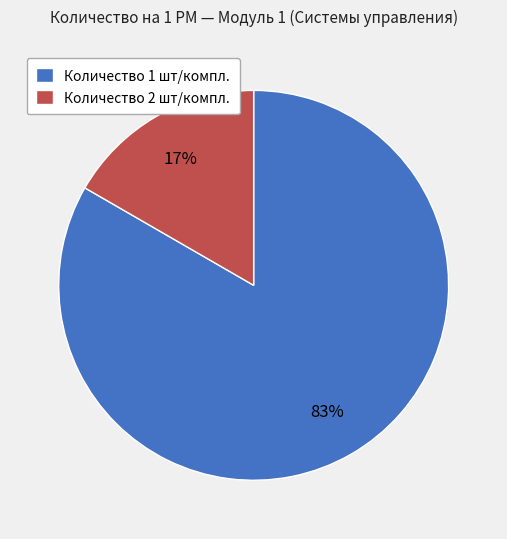

Count the number of slices in the pie.

2